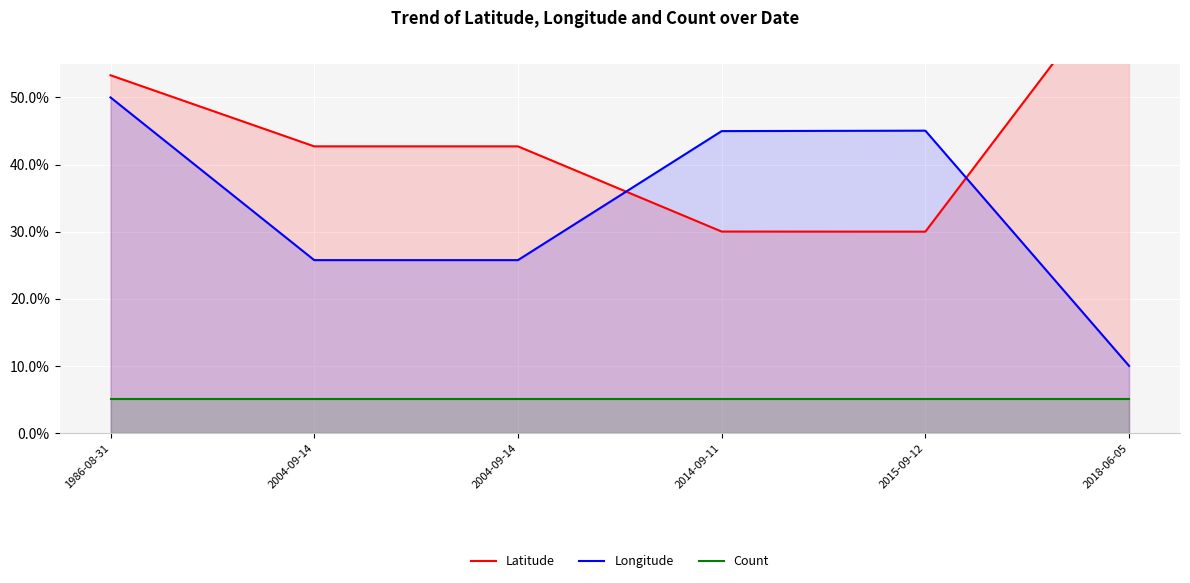

What is the highest value of the Latitude series?

70.0